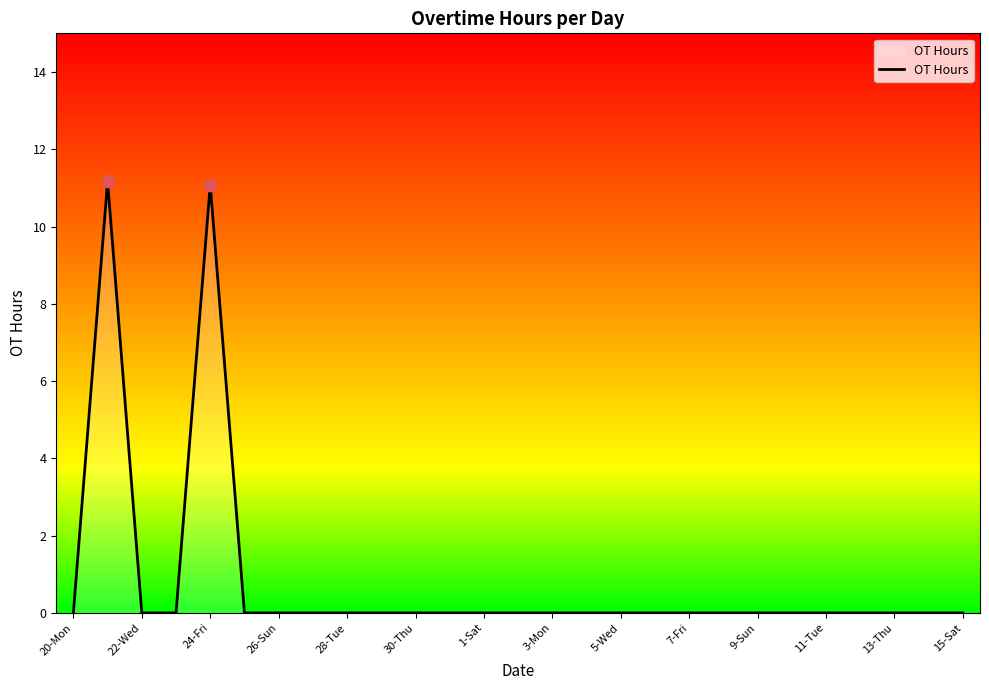

What is the difference between the maximum and minimum values?

11.2